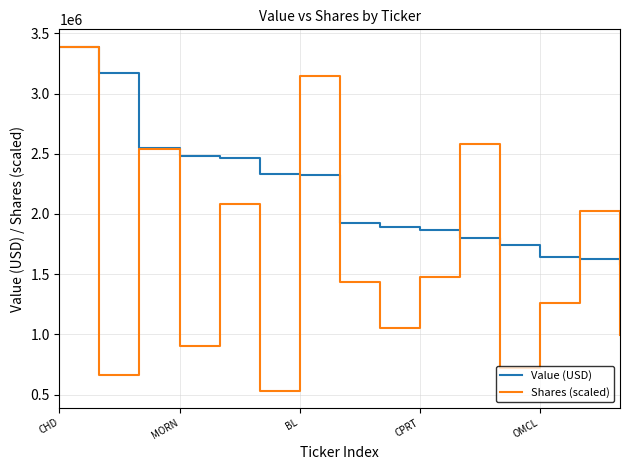

What is the minimum value for Value (USD)?

1584000.0